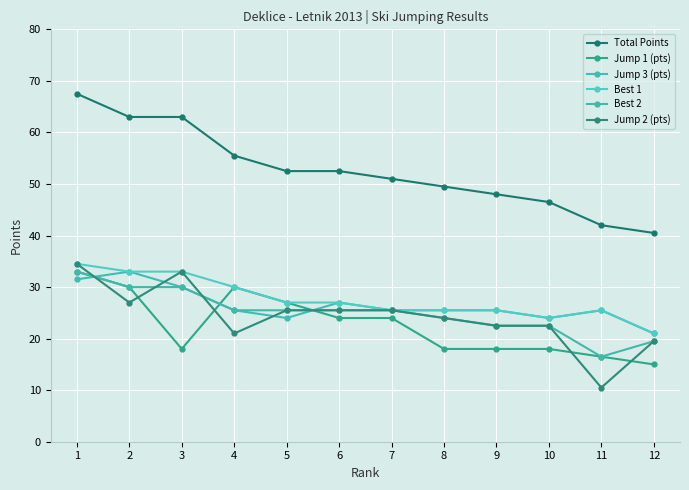

Is it true that Jump 3 (pts) equals 24.0 at 5?

True